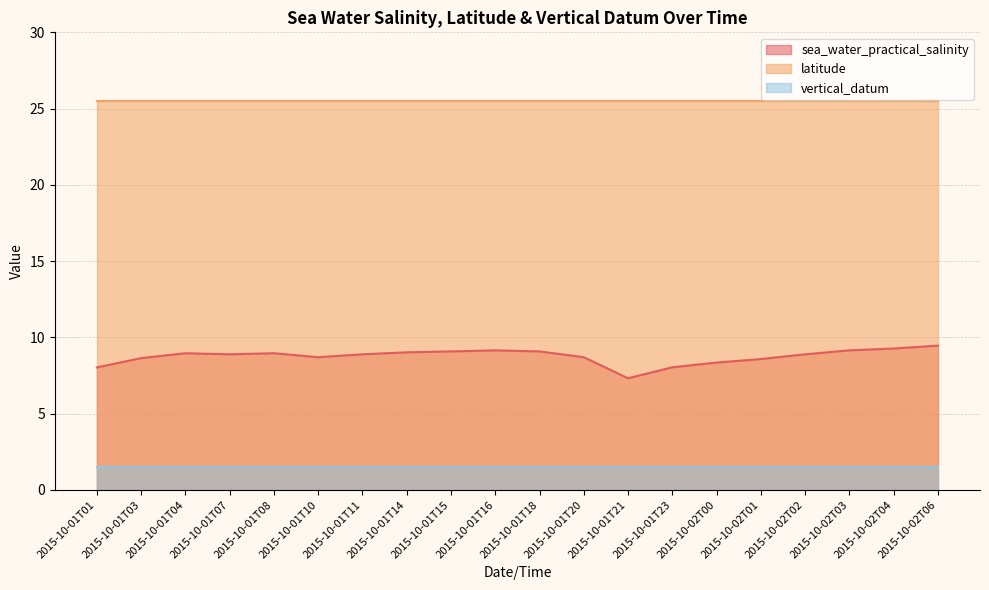

Which label corresponds to the smallest value in the chart?

2015-10-01T01